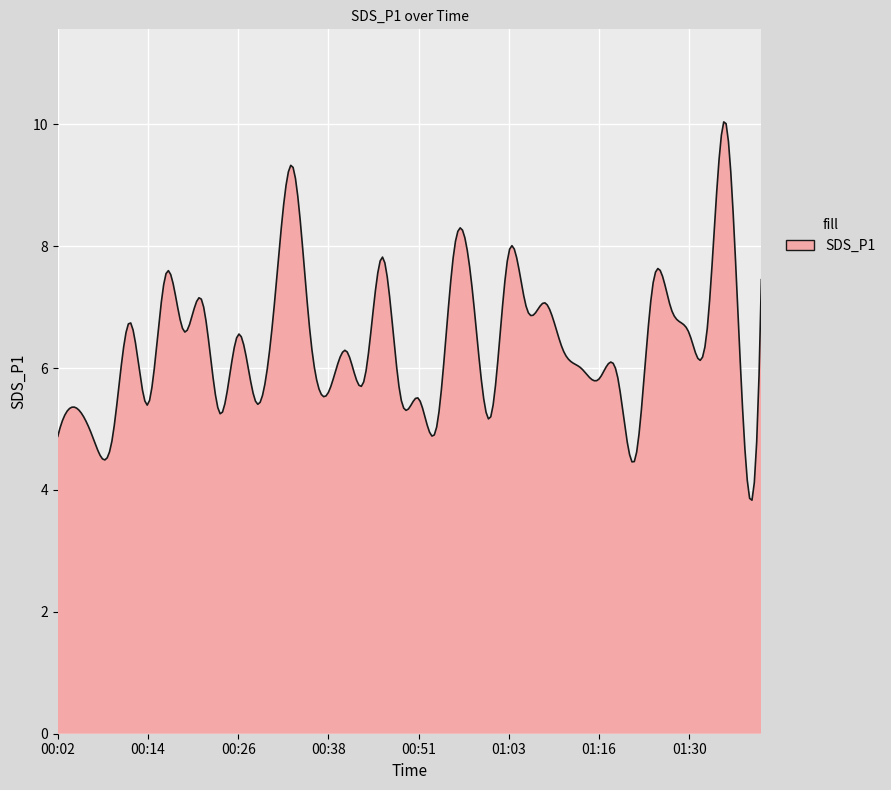

Count the number of categories in the chart.

300